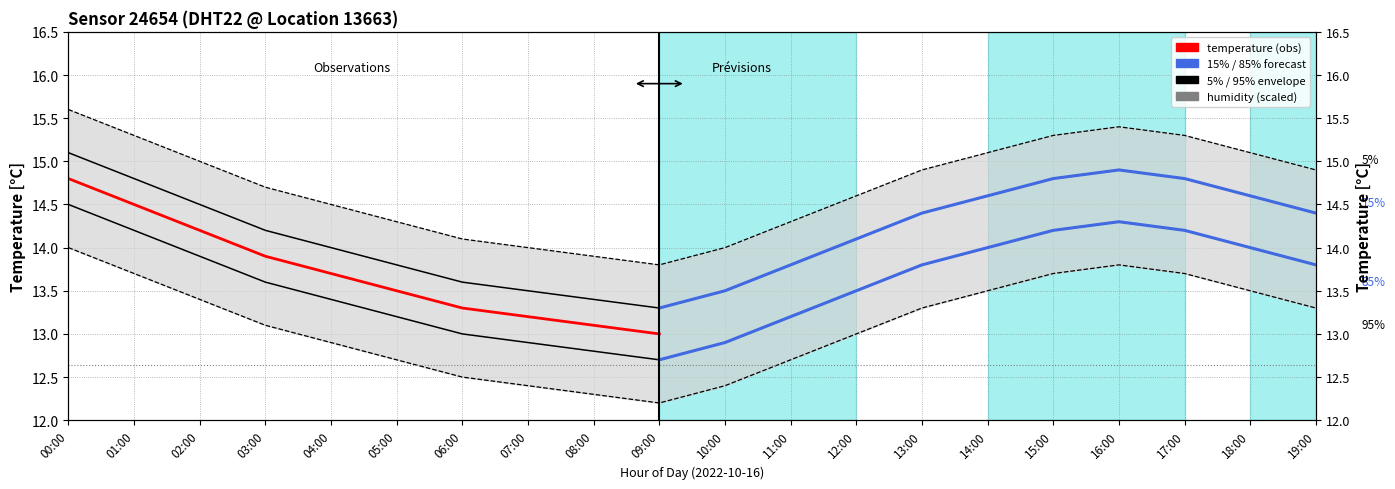

Between 13:00 and 14:00, which series saw the biggest shift?

temperature